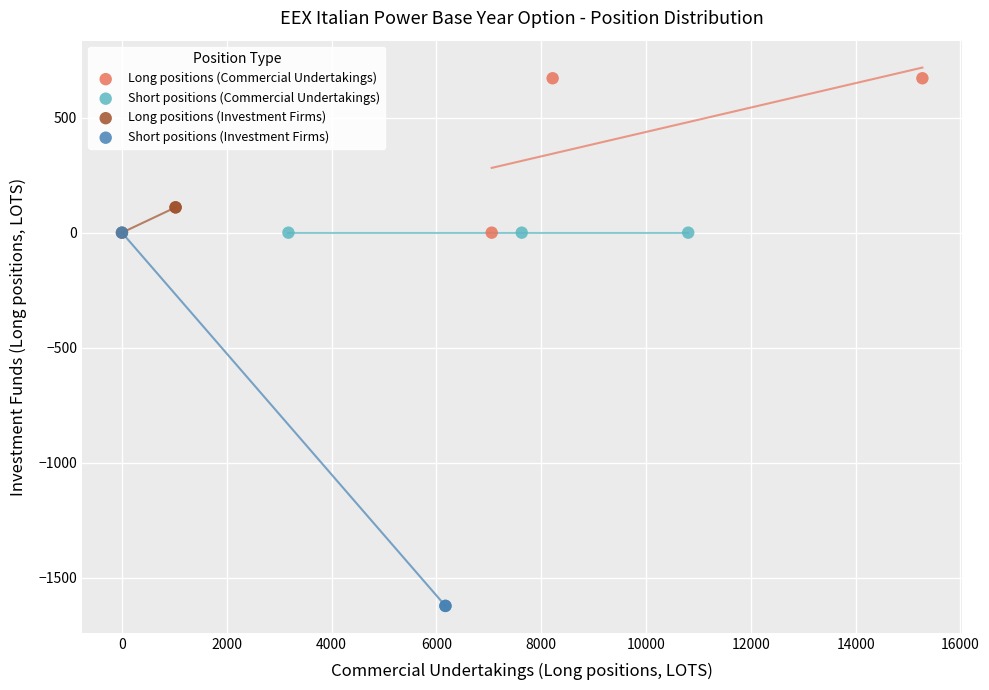

Which series reaches the minimum Y coordinate?

Short positions (Investment Firms)